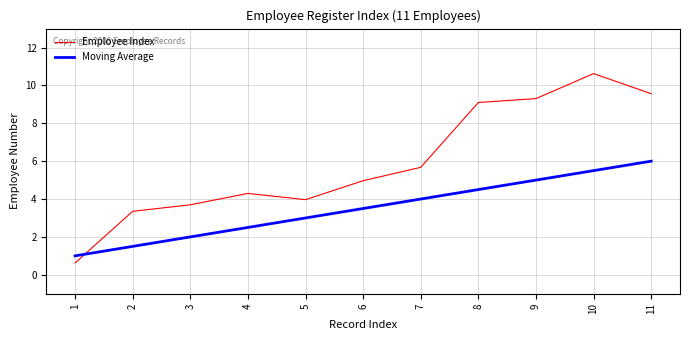

Between which two adjacent categories do Moving Average and Employee Index first intersect?

1 and 2